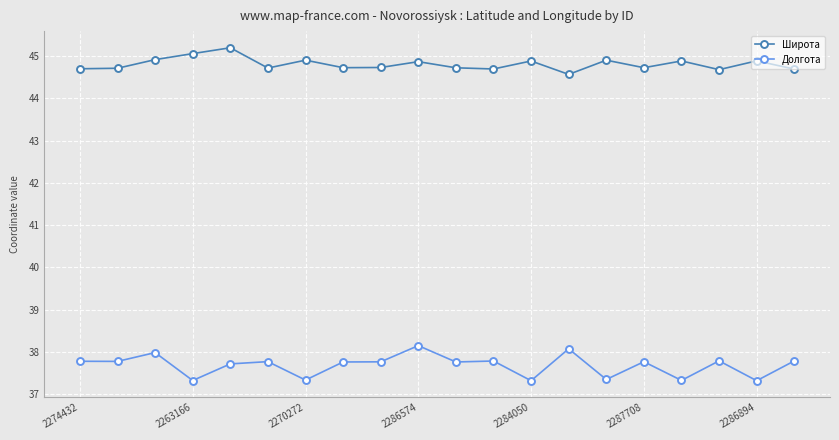

List the series in order of their peak value, lowest first.

Долгота, Широта